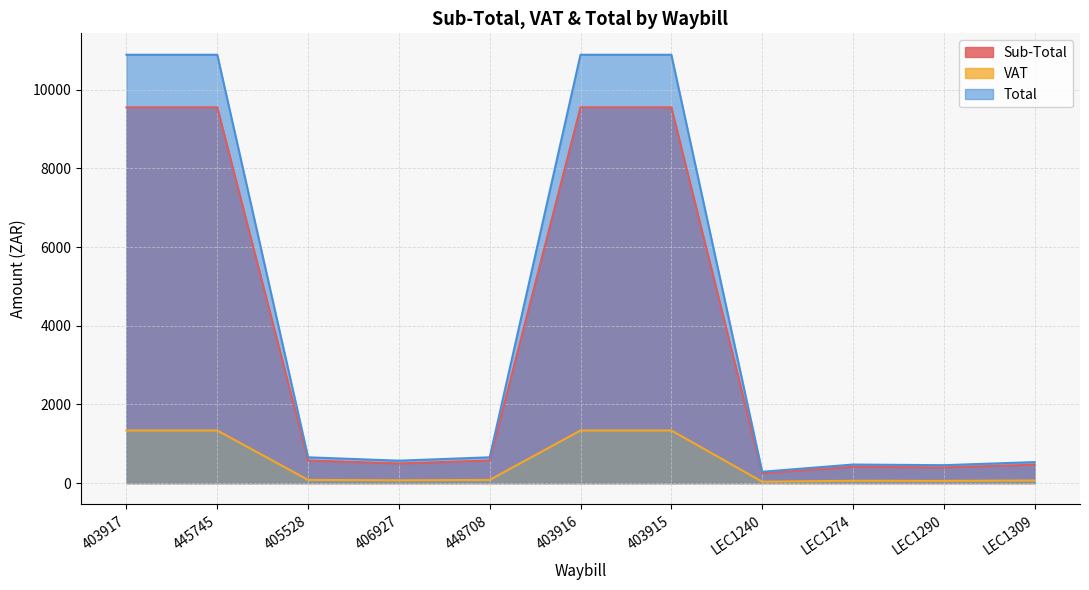

Does the chart display data point markers on the line(s)?

No